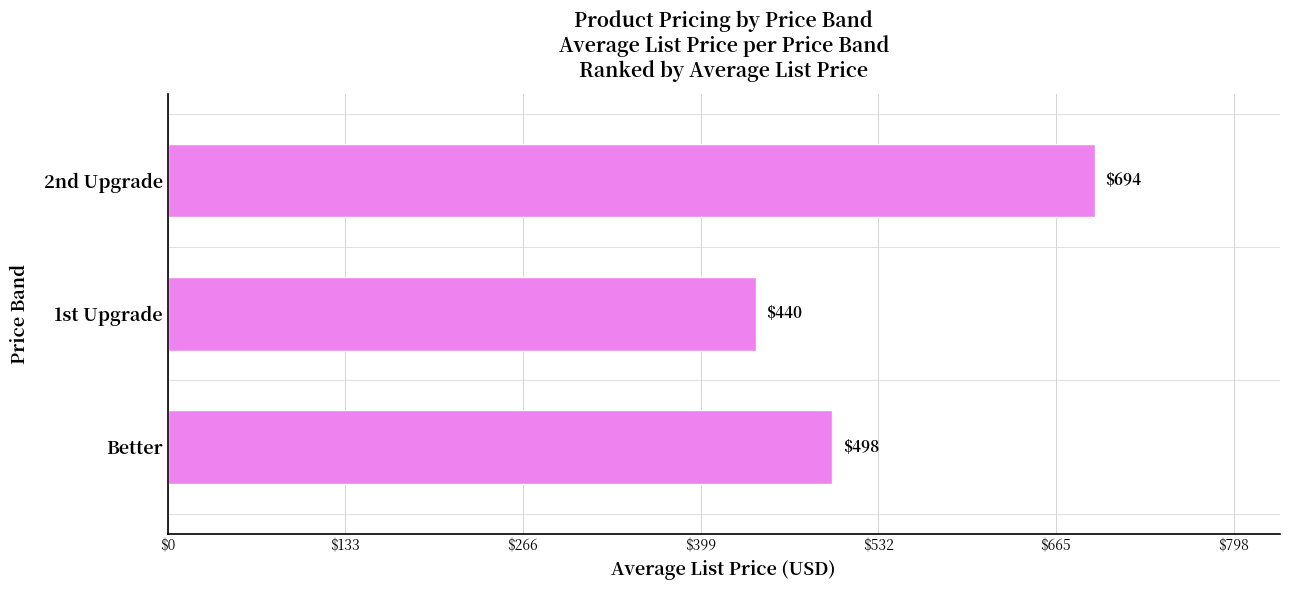

Rank the categories by value from lowest to highest.

1st Upgrade, Better, 2nd Upgrade